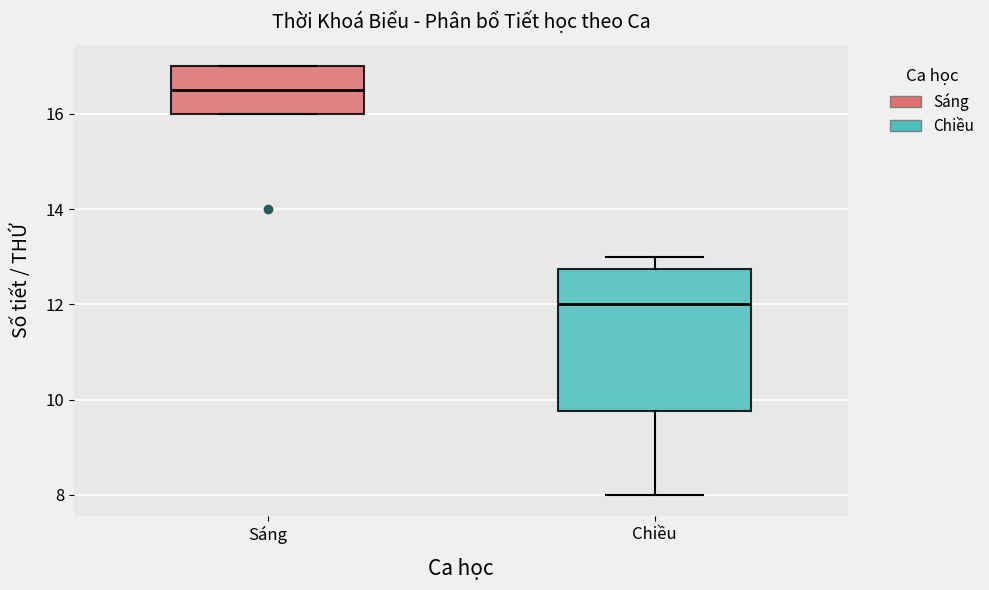

Reading left to right, read every box against the y-axis: the position of its median line, the range the box covers, and the ends of its whiskers. The values are not printed on the chart, so give them approximately, as read against the axis.

Sáng: median 16.6, box 16.0 to 17.0, whiskers 16.0 to 17.0
Chiều: median 12.0, box 9.8 to 12.8, whiskers 8.0 to 13.0